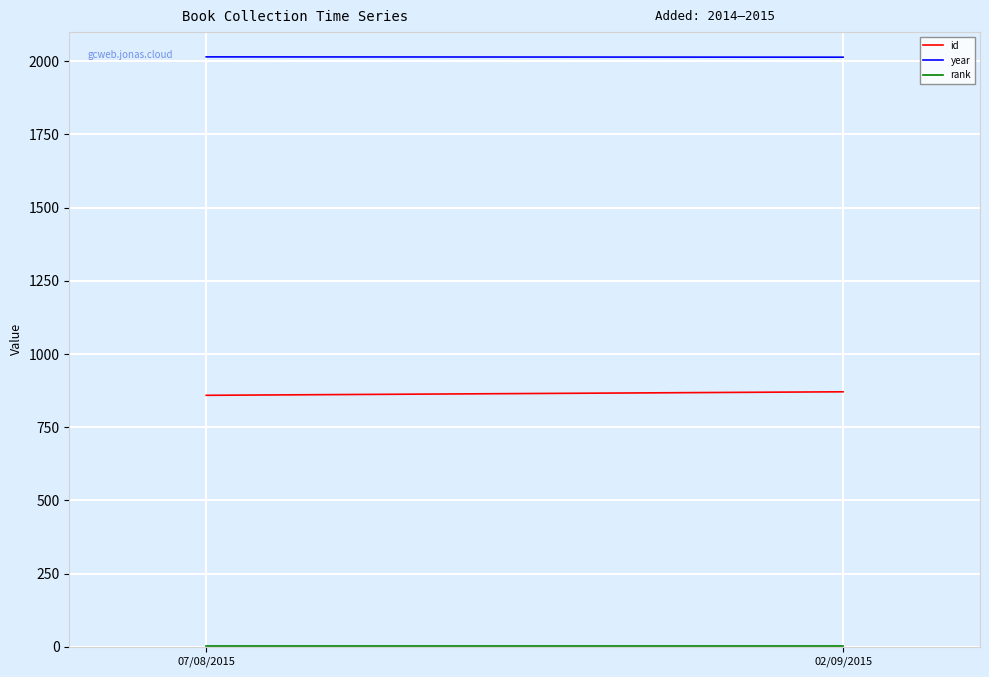

What position from the right is 02/09/2015?

1